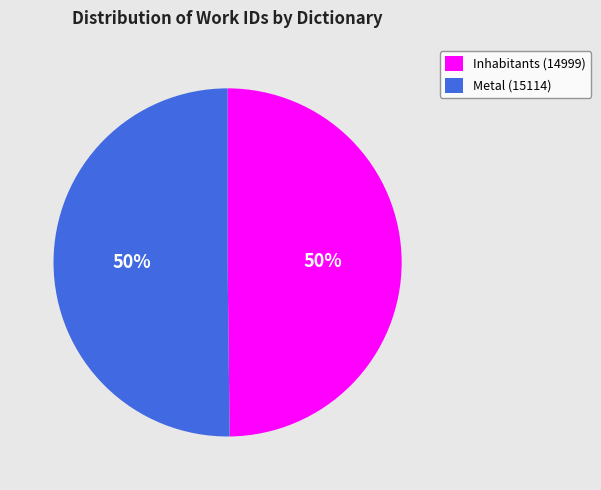

To the nearest percent, what percentage of the pie is Inhabitants (14999)?

50%